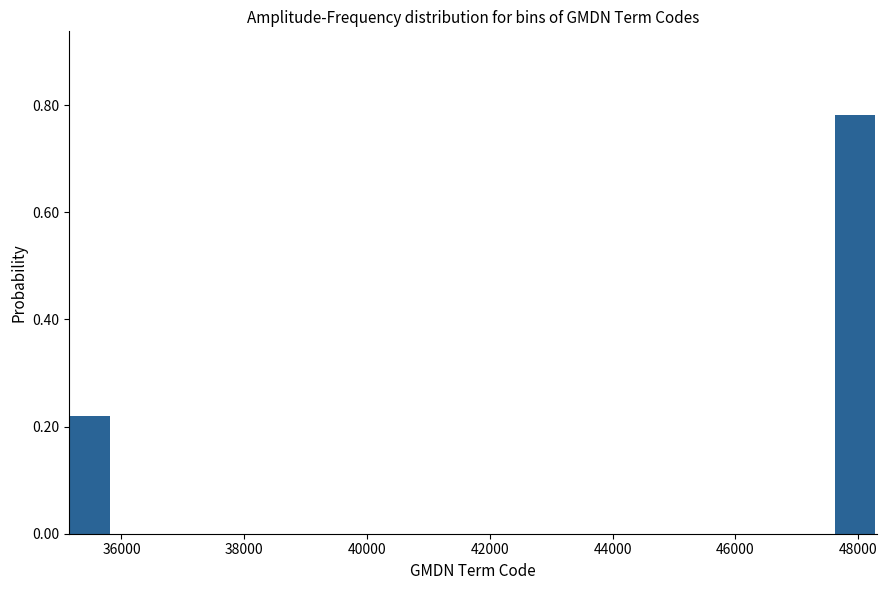

Read against the x-axis, roughly where is the centre of the tallest bar?

48000